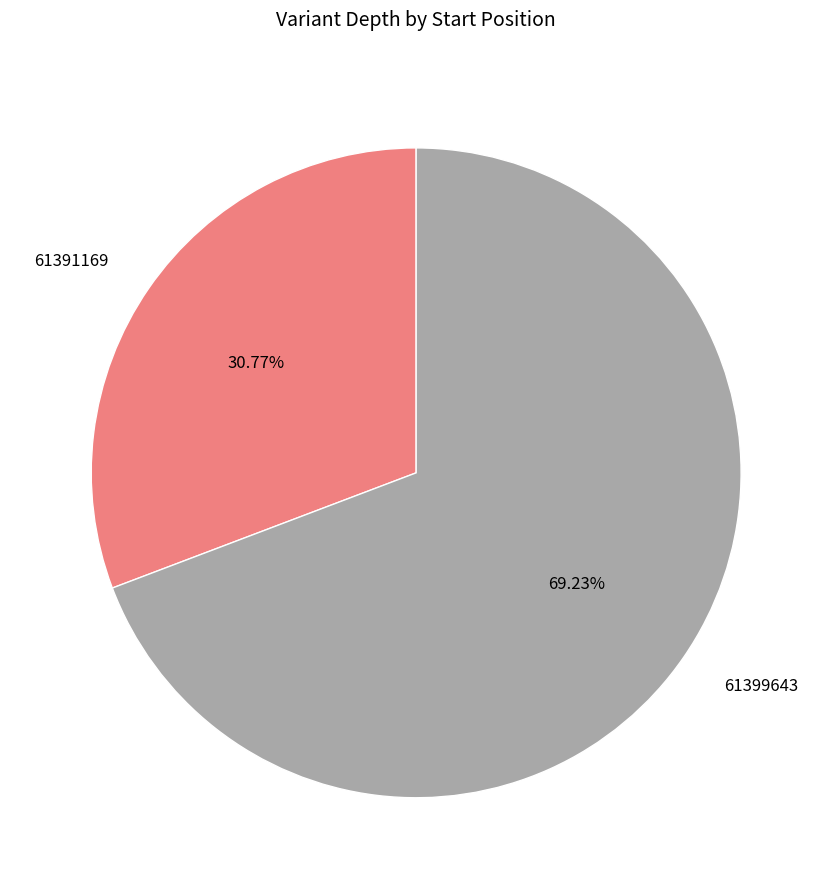

Which has a higher value, 61391169 or 61399643?

61399643